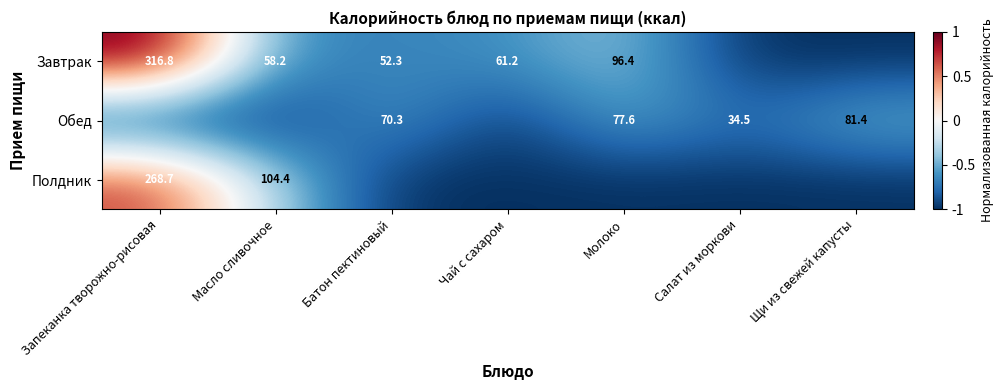

What is the spread (max minus min) of values at Щи из свежей капусты?

0.5